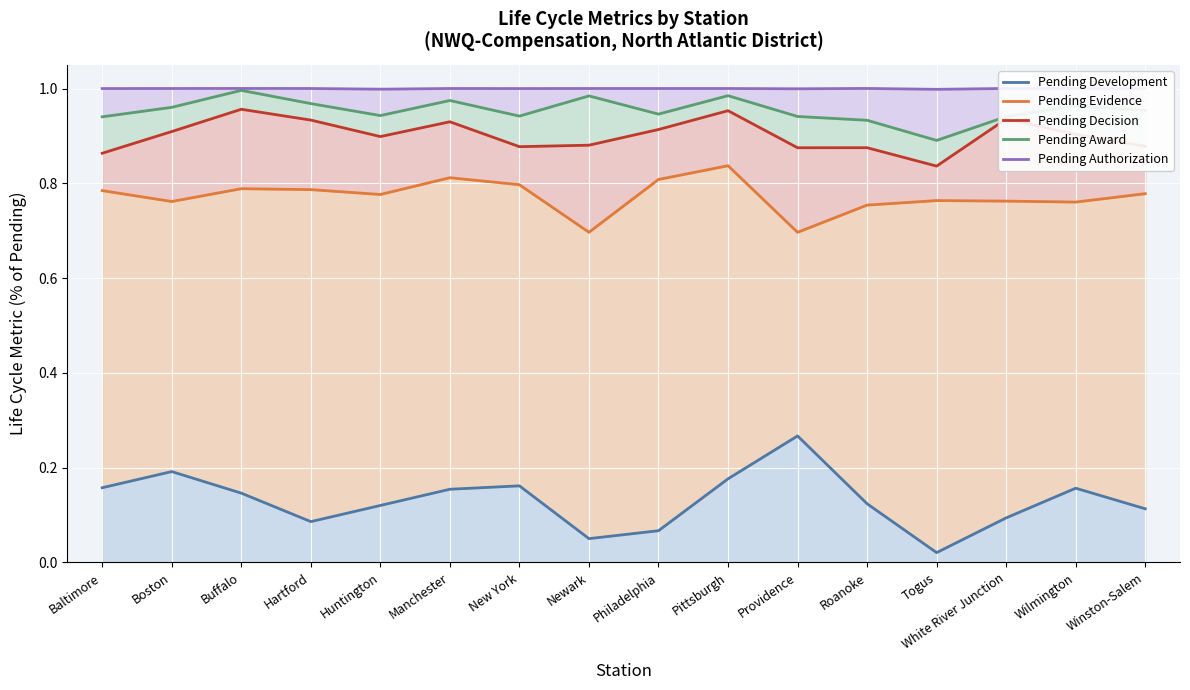

What is the difference between the Pending Decision values at Togus and Philadelphia?

0.1